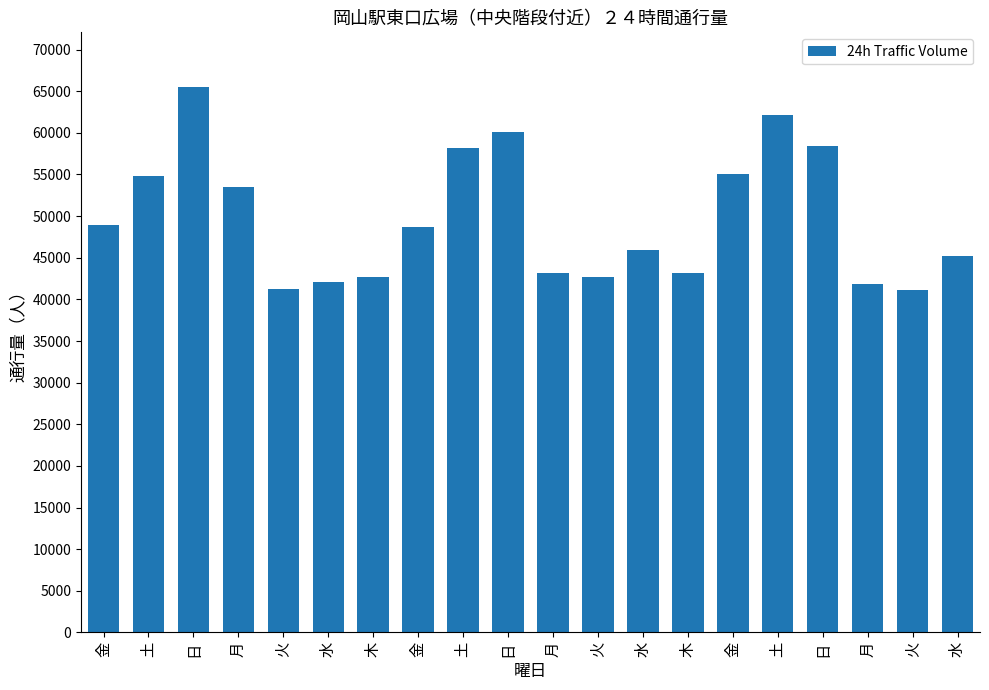

What is the smallest value displayed?

41145